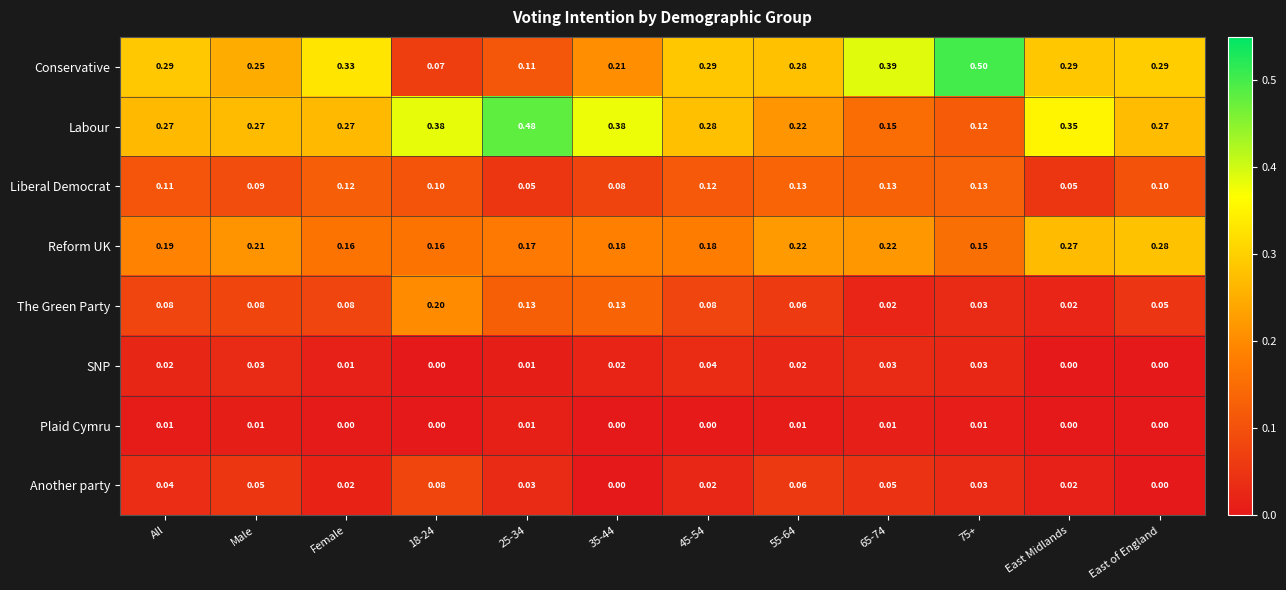

Which series changed the most between Male and 18-24?

Conservative